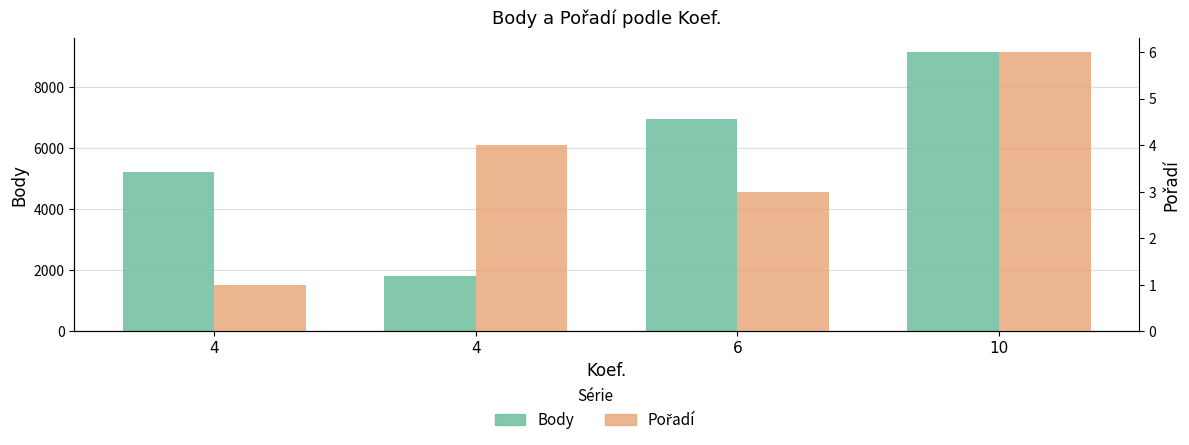

What is the average value of the Pořadí series?

4